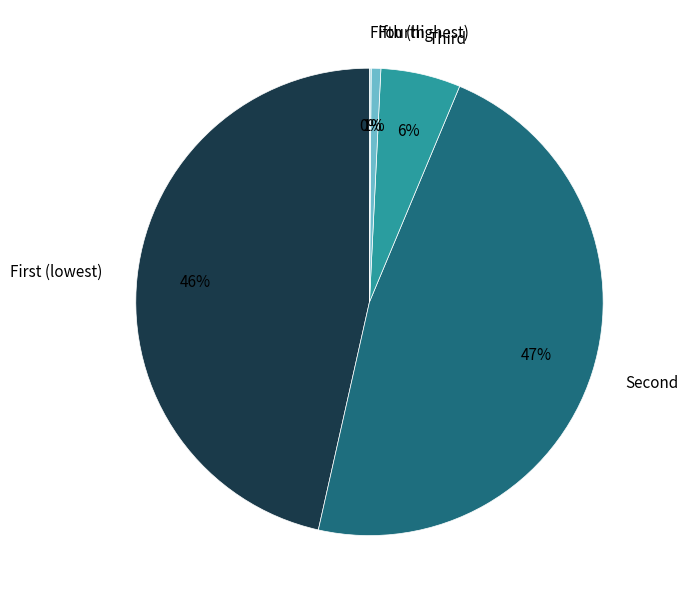

Which slice is the largest?

Second